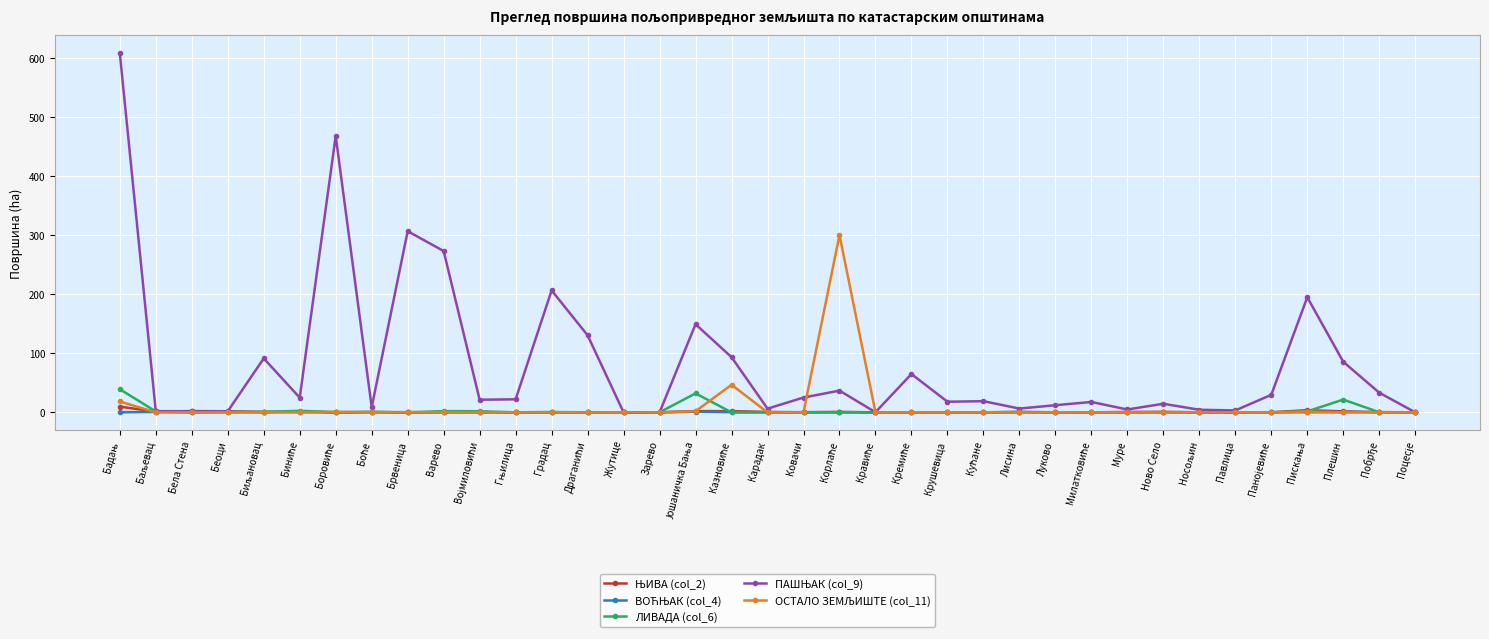

At how many categories does at least one series exceed 260?

5